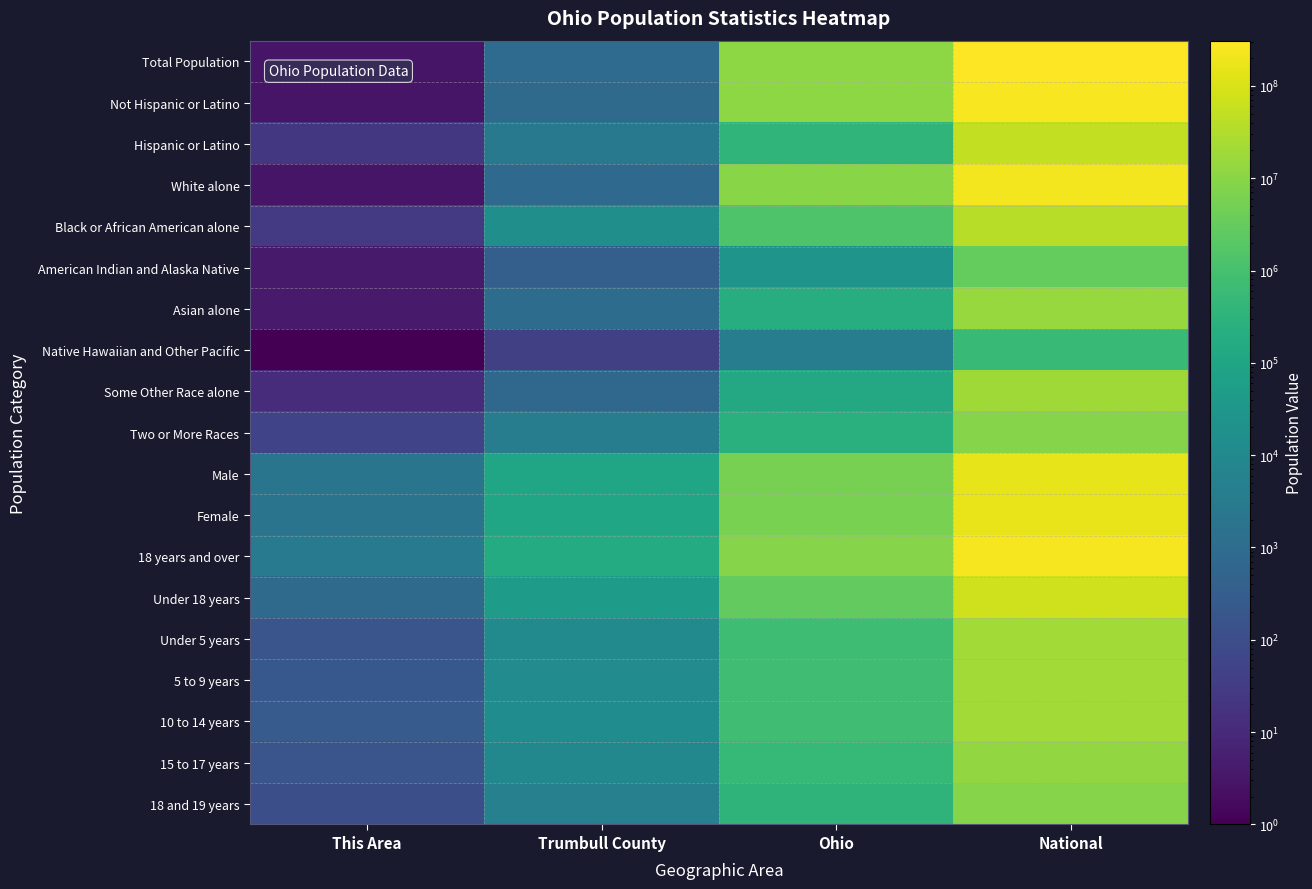

At how many categories does at least one series exceed 223218808?

1